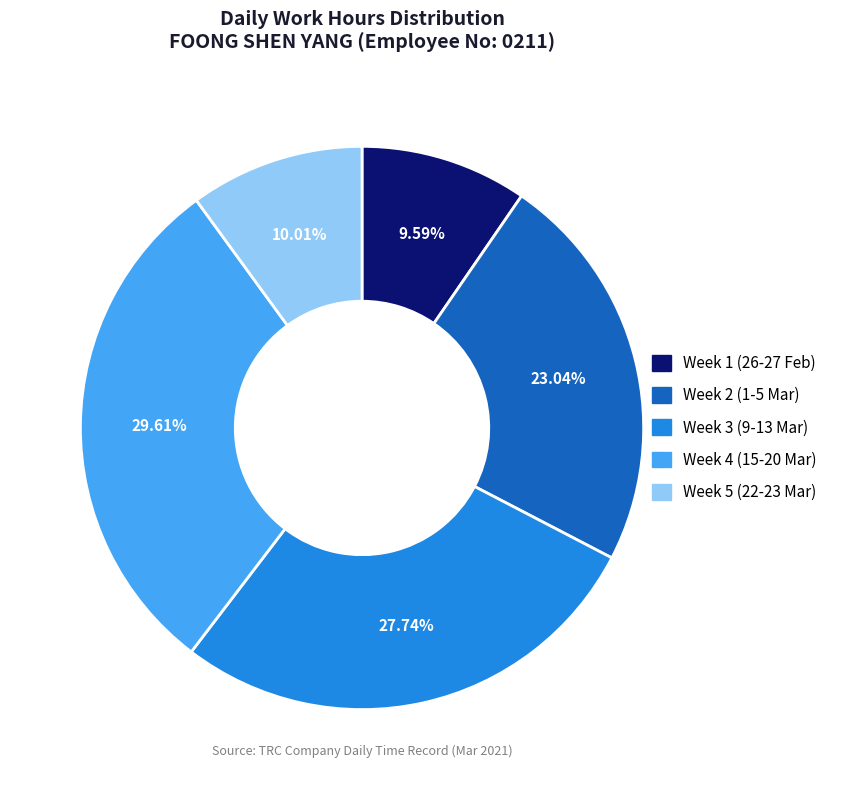

Is there a majority slice in this chart?

No